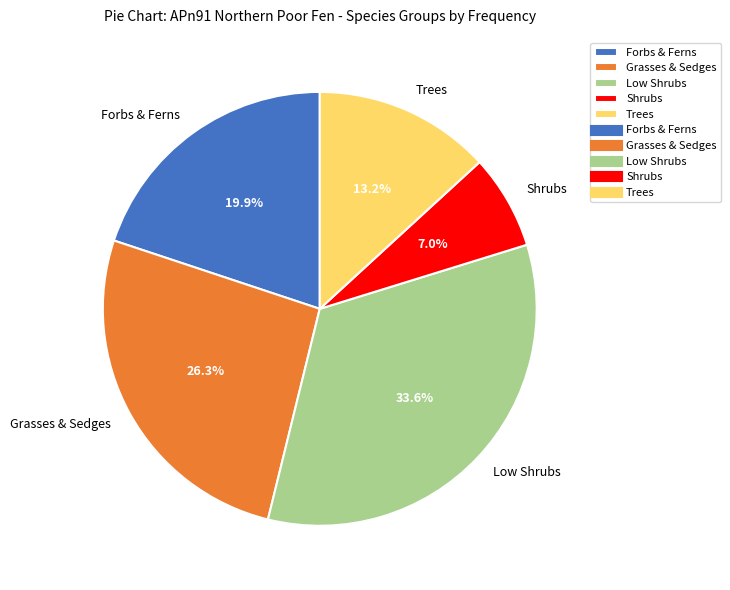

Is there a majority slice in this chart?

No